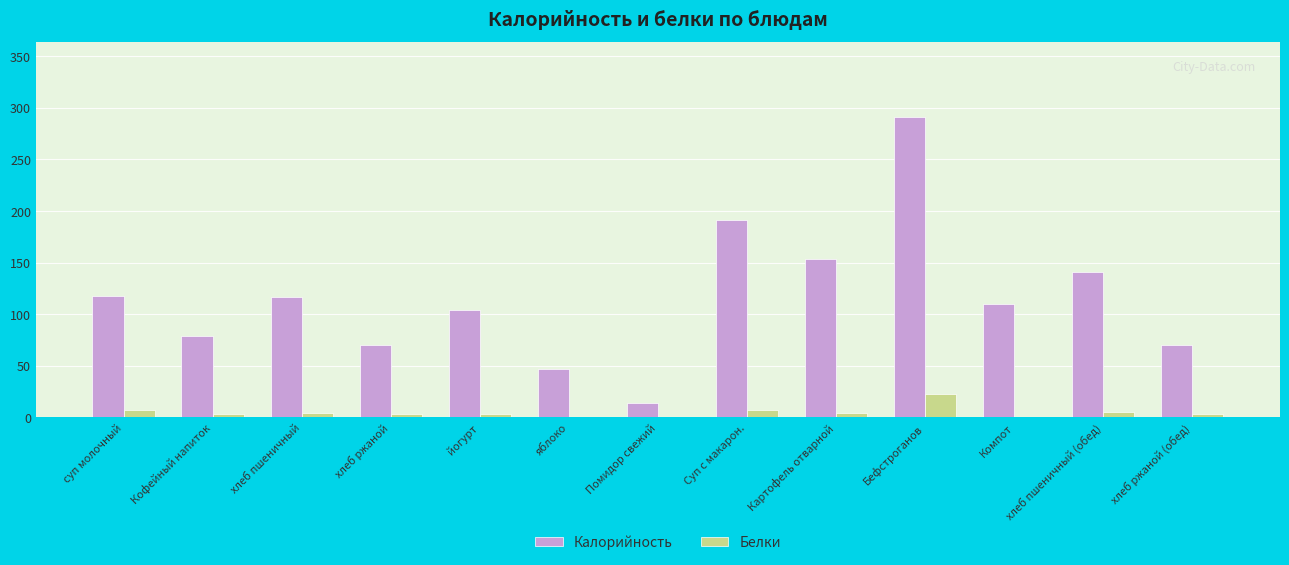

What is the average value of the Белки series?

4.8